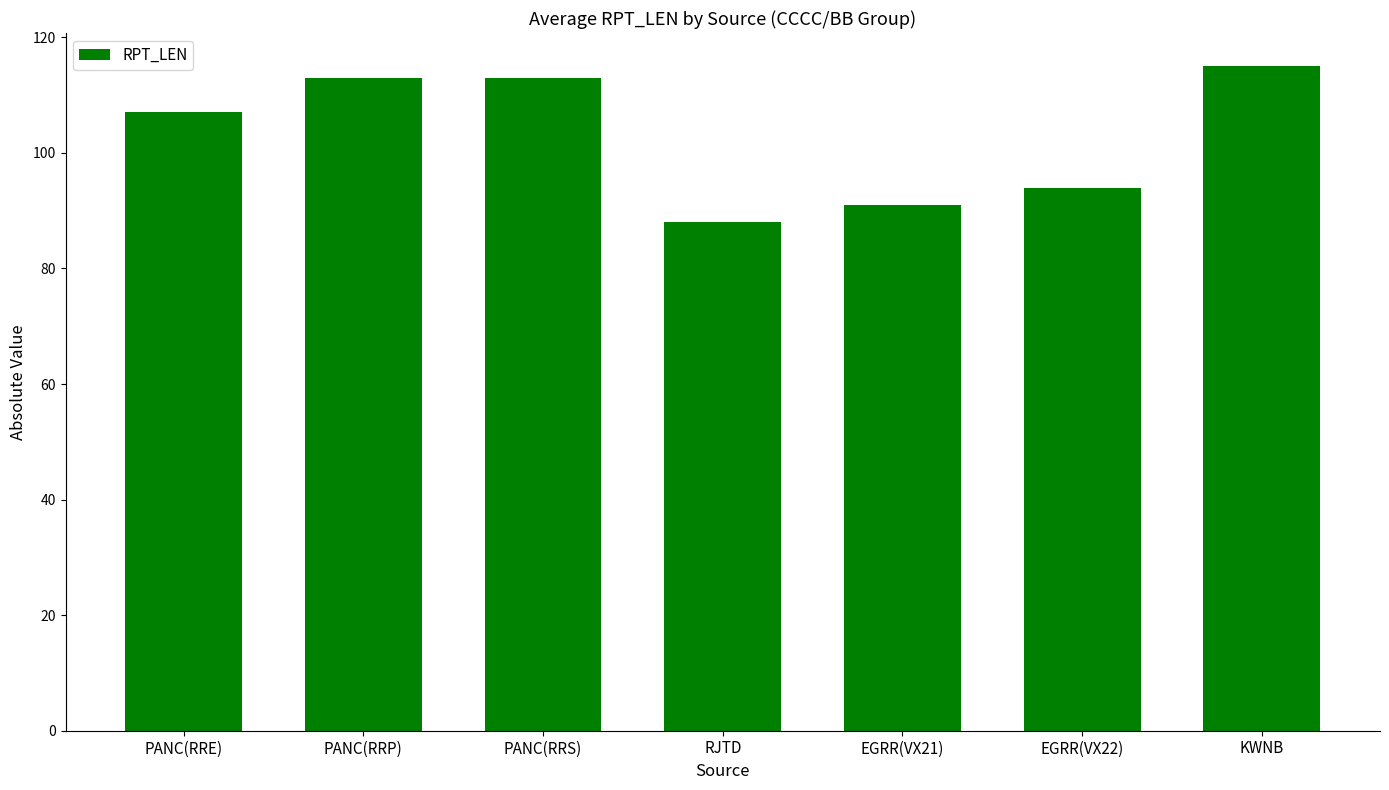

Reading left to right, what are all the values shown in this chart?

107	113	113	88	91	94	115